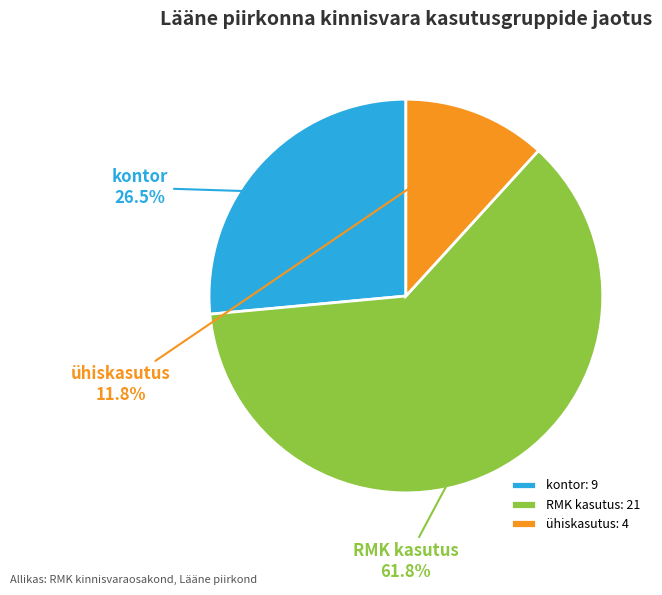

Which category has the smallest portion of the pie?

ühiskasutus